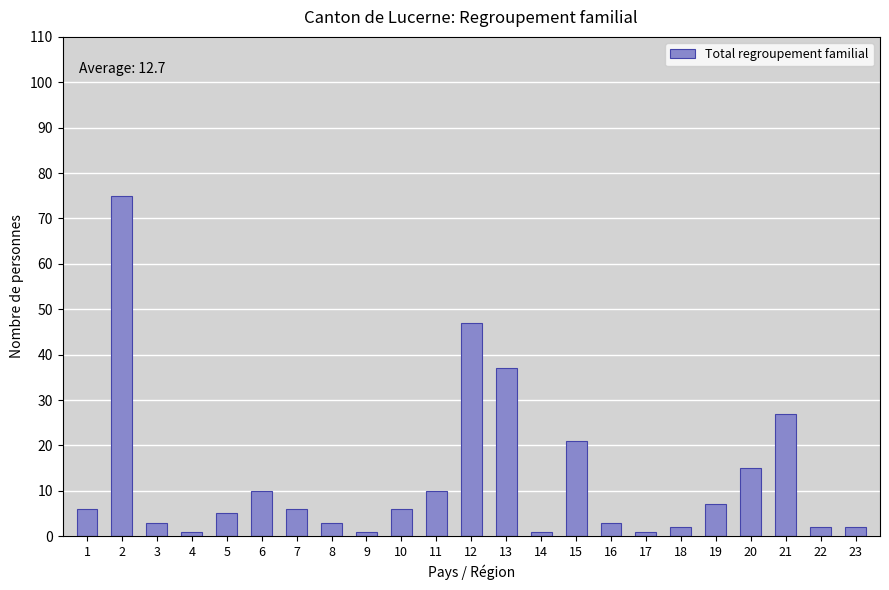

Reading right to left, list all the values displayed in this chart.

23=2	22=2	21=27	20=15	19=7	18=2	17=1	16=3	15=21	14=1	13=37	12=47	11=10	10=6	9=1	8=3	7=6	6=10	5=5	4=1	3=3	2=75	1=6